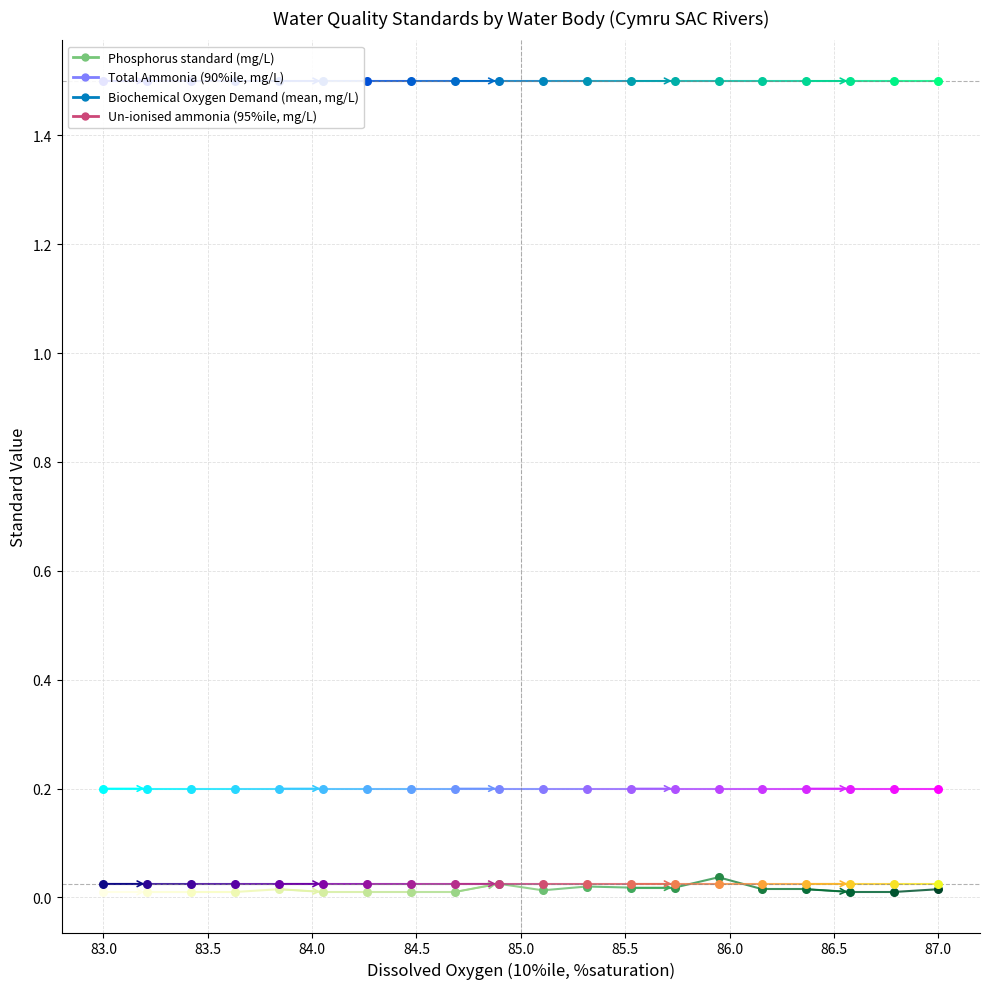

What are all the series names shown in the legend?

Phosphorus standard (mg/L), Total Ammonia (90%ile, mg/L), Biochemical Oxygen Demand (mean, mg/L), Un-ionised ammonia (95%ile, mg/L)